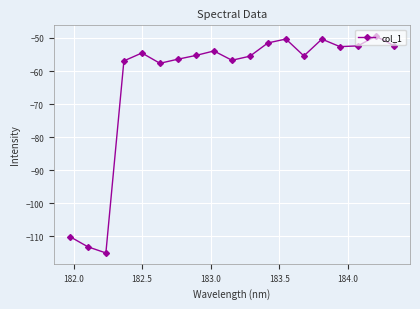

What is the value of the 13th point from the left?

-50.3